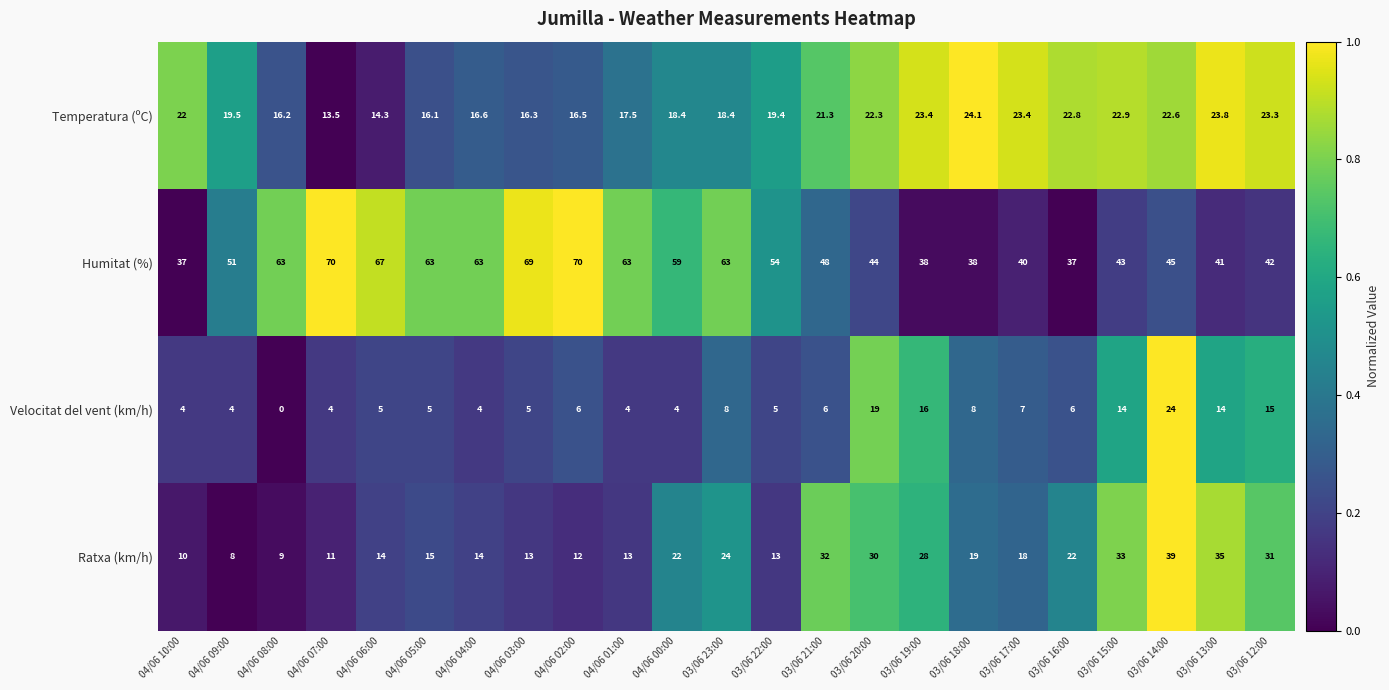

At which category is the sum across all series the highest?

03/06 14:00